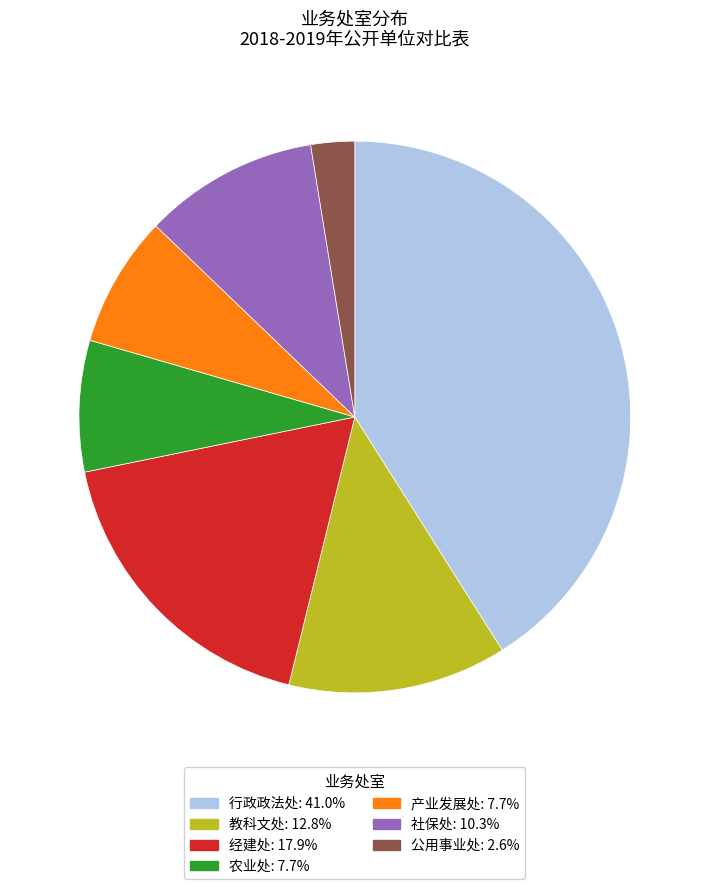

Do 经建处: 17.9% and 产业发展处: 7.7% together represent more than half of the pie?

No